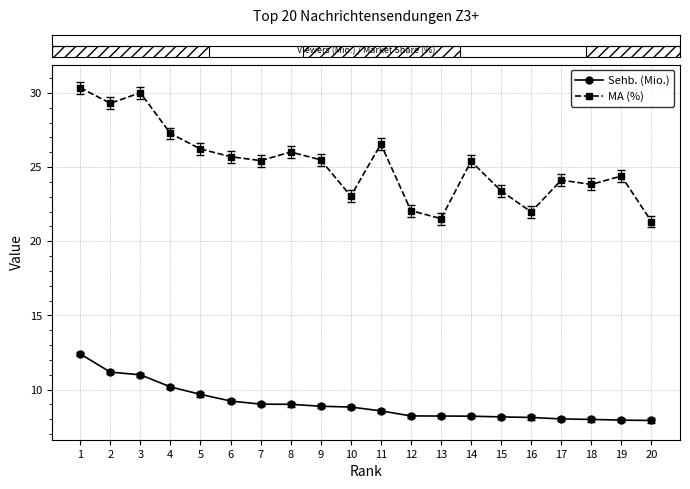

What is the average value of the Sehb. (Mio.) series?

9.0